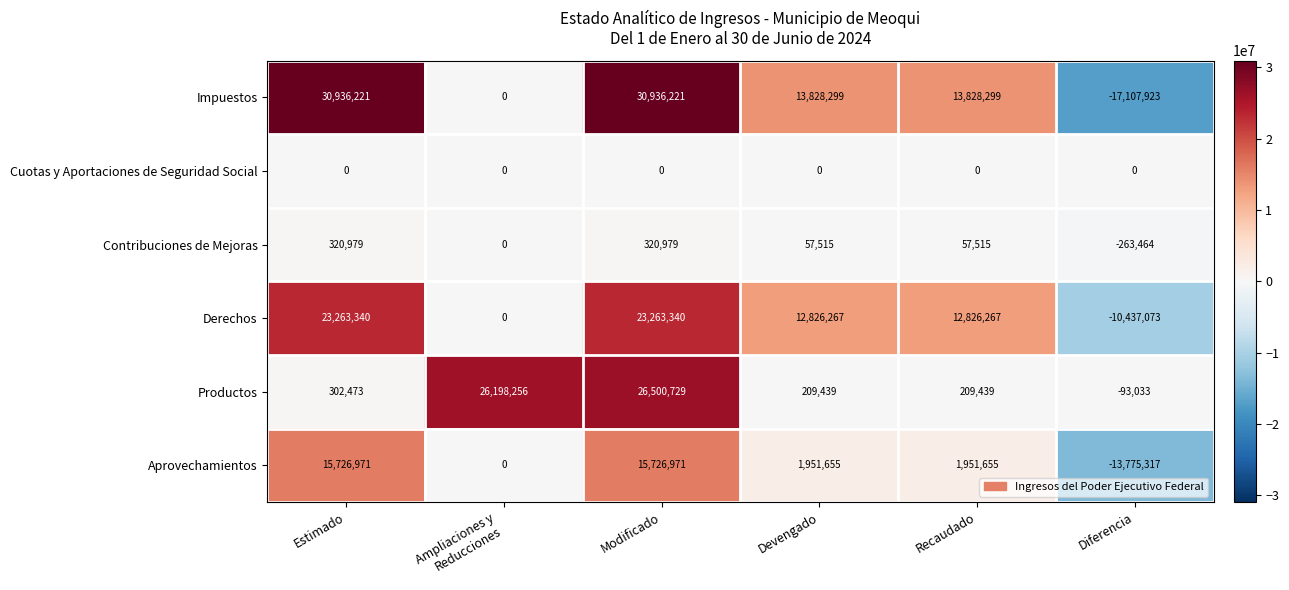

Read the Derechos value at Recaudado, to the nearest 50.

12826250